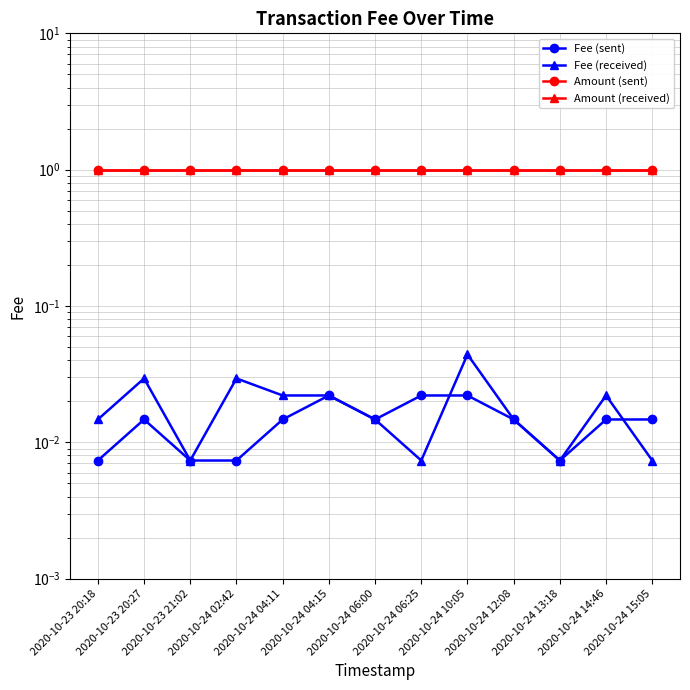

Reading right to left, list all the values displayed in this chart.

Fee (sent): 2020-10-24 15:05=0.0	2020-10-24 14:46=0.0	2020-10-24 13:18=0.0	2020-10-24 12:08=0.0	2020-10-24 10:05=0.0	2020-10-24 06:25=0.0	2020-10-24 06:00=0.0	2020-10-24 04:15=0.0	2020-10-24 04:11=0.0	2020-10-24 02:42=0.0	2020-10-23 21:02=0.0	2020-10-23 20:27=0.0	2020-10-23 20:18=0.0
Fee (received): 2020-10-24 15:05=0.0	2020-10-24 14:46=0.0	2020-10-24 13:18=0.0	2020-10-24 12:08=0.0	2020-10-24 10:05=0.0	2020-10-24 06:25=0.0	2020-10-24 06:00=0.0	2020-10-24 04:15=0.0	2020-10-24 04:11=0.0	2020-10-24 02:42=0.0	2020-10-23 21:02=0.0	2020-10-23 20:27=0.0	2020-10-23 20:18=0.0
Amount (sent): 2020-10-24 15:05=1.0	2020-10-24 14:46=1.0	2020-10-24 13:18=1.0	2020-10-24 12:08=1.0	2020-10-24 10:05=1.0	2020-10-24 06:25=1.0	2020-10-24 06:00=1.0	2020-10-24 04:15=1.0	2020-10-24 04:11=1.0	2020-10-24 02:42=1.0	2020-10-23 21:02=1.0	2020-10-23 20:27=1.0	2020-10-23 20:18=1.0
Amount (received): 2020-10-24 15:05=1.0	2020-10-24 14:46=1.0	2020-10-24 13:18=1.0	2020-10-24 12:08=1.0	2020-10-24 10:05=1.0	2020-10-24 06:25=1.0	2020-10-24 06:00=1.0	2020-10-24 04:15=1.0	2020-10-24 04:11=1.0	2020-10-24 02:42=1.0	2020-10-23 21:02=1.0	2020-10-23 20:27=1.0	2020-10-23 20:18=1.0